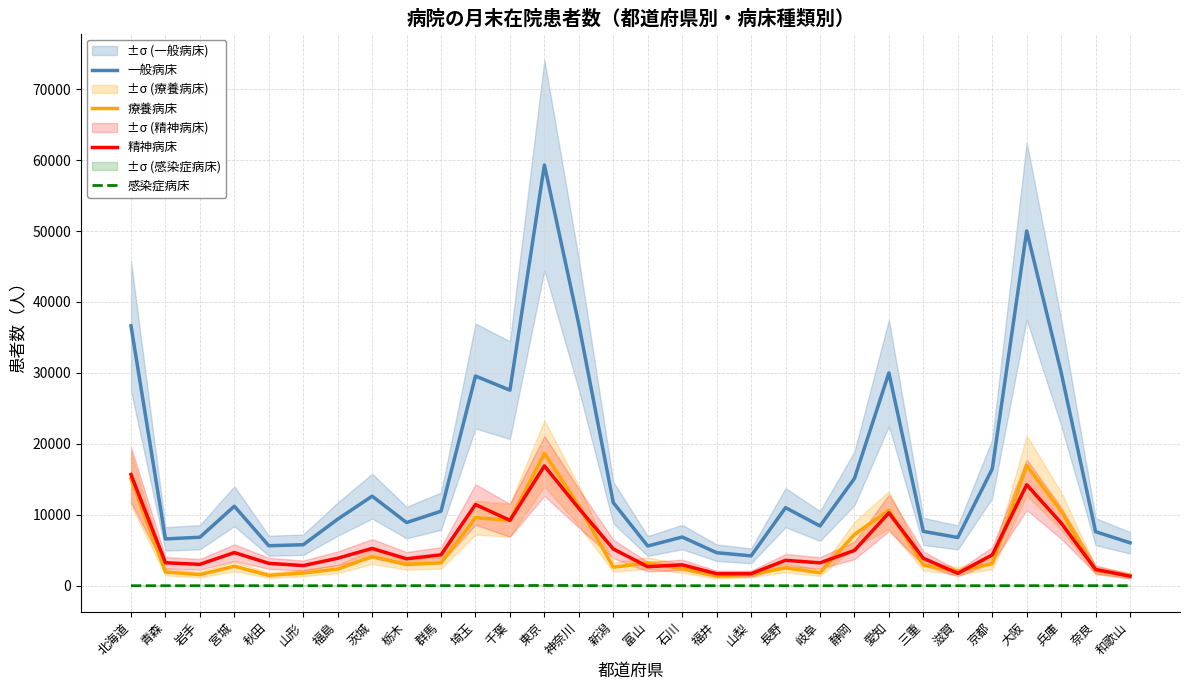

Count the number of data series in this chart.

4